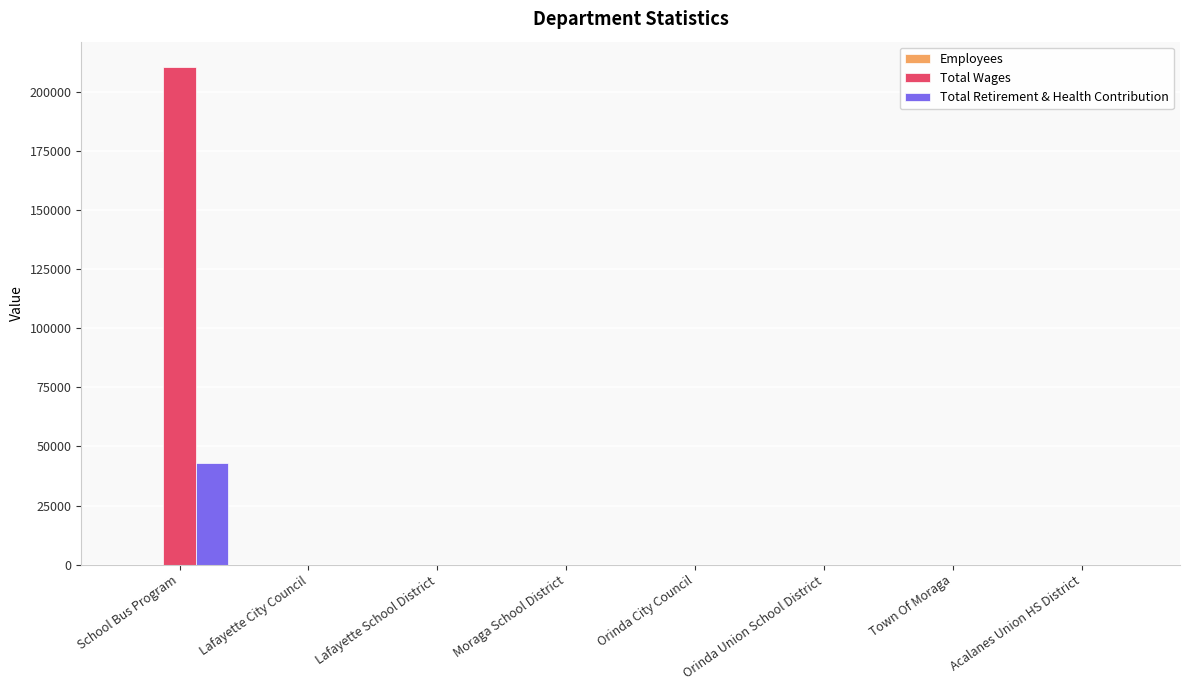

Which series changed the most between School Bus Program and Orinda Union School District?

Total Wages